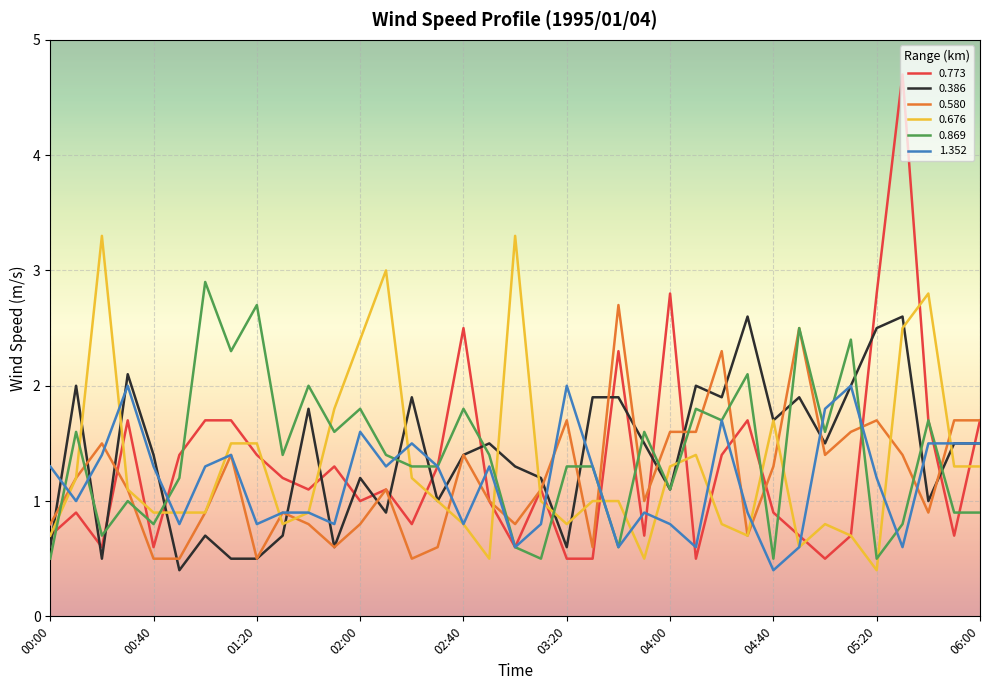

Which series has the largest range (max minus min)?

0.773